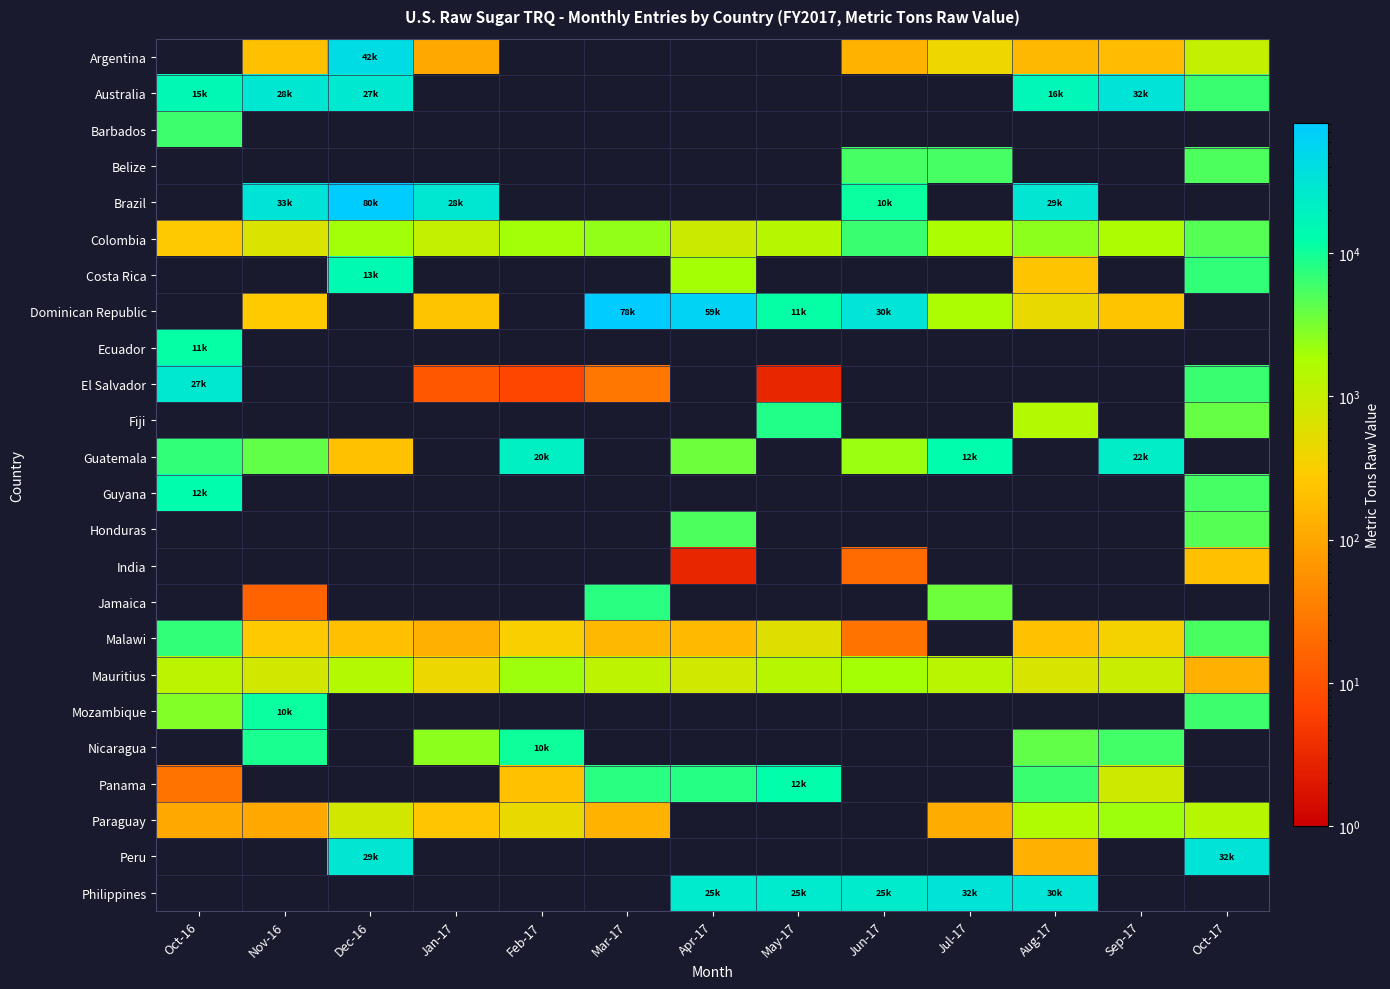

Is the value of India at Oct-16 greater than the value of Guyana at Dec-16?

No